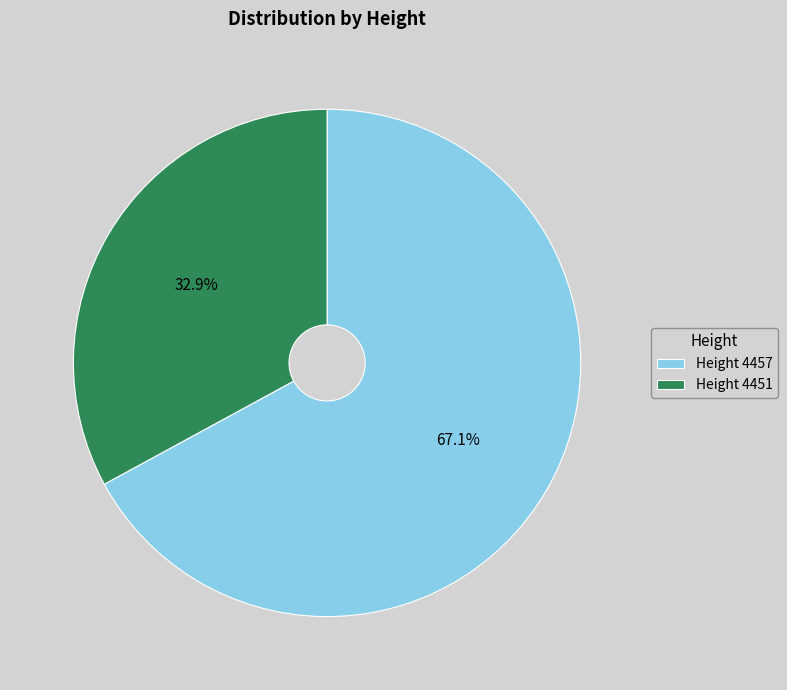

Approximately how many times larger is the value at Height 4451 compared to Height 4457?

0.5